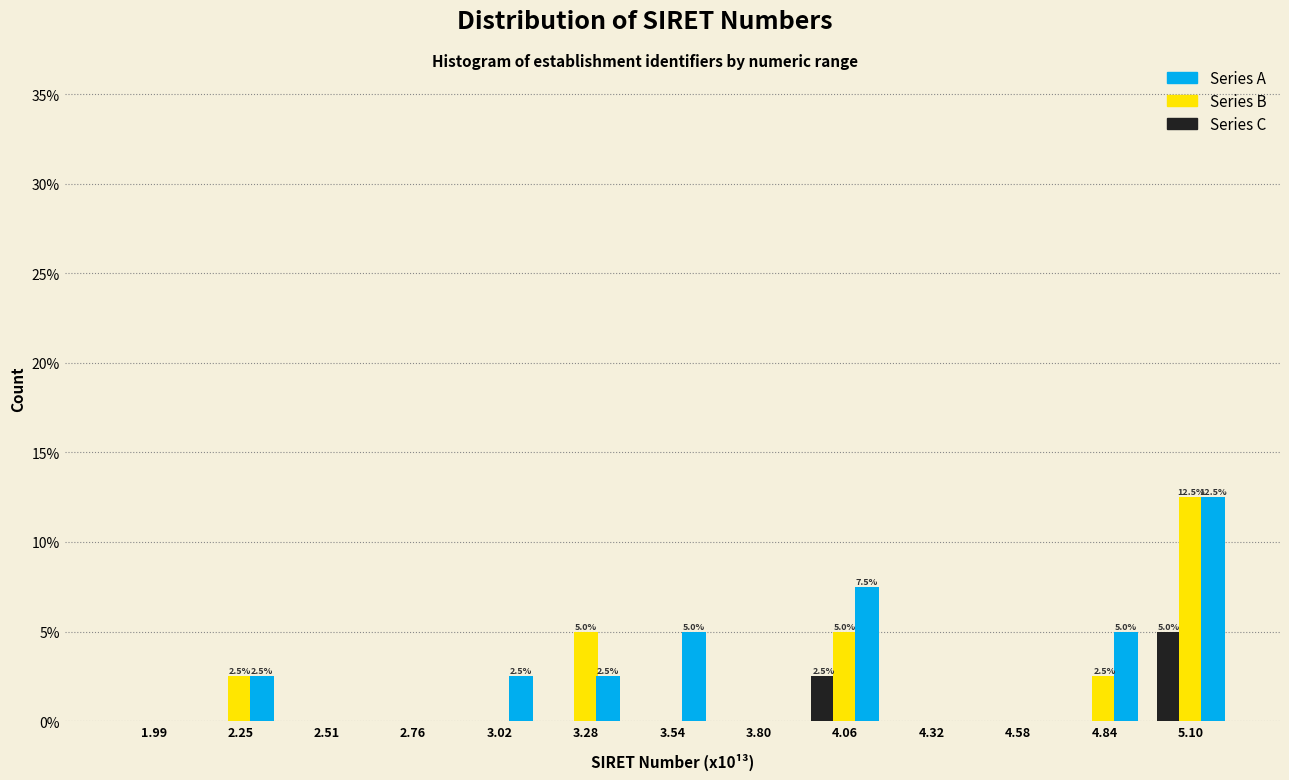

The value of Series B at 4.32 is 0.0. True or false?

True